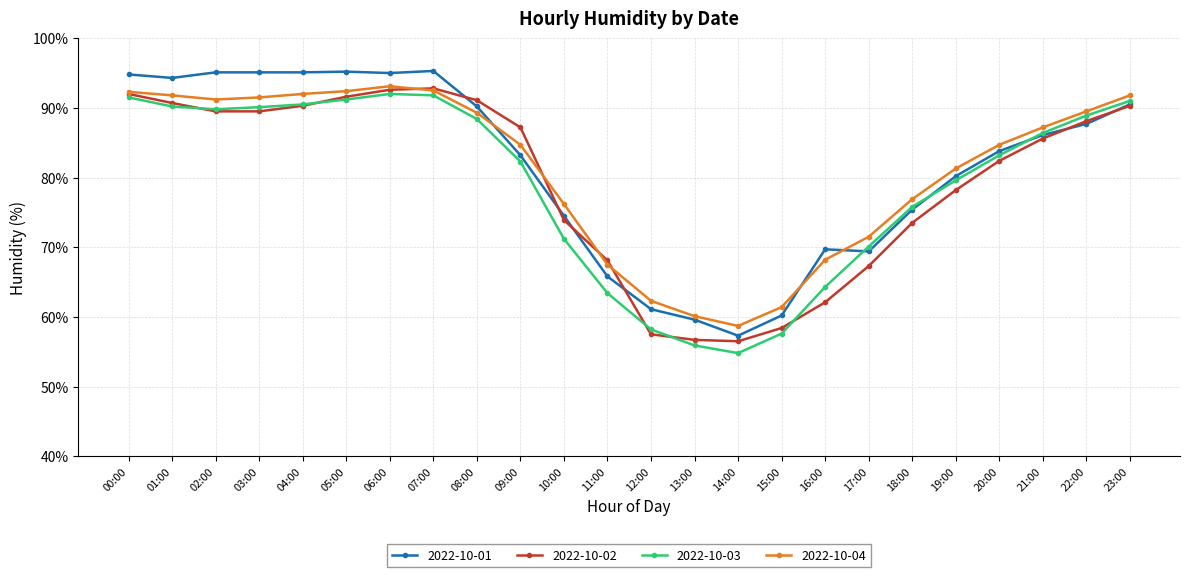

What is the difference between the maximum and minimum values in the 2022-10-02 series?

36.3